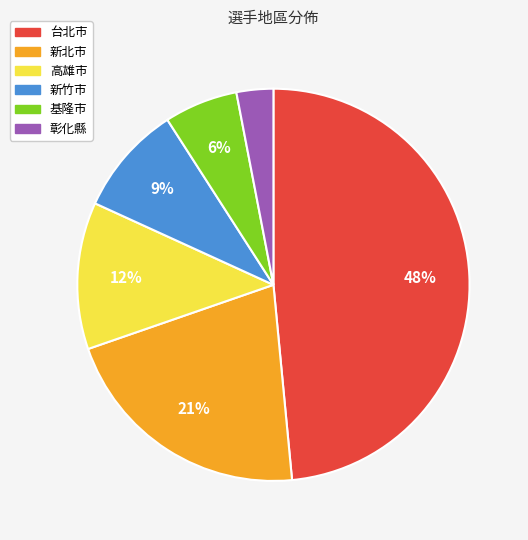

The 基隆市 slice represents 1% of the pie. True or false?

False